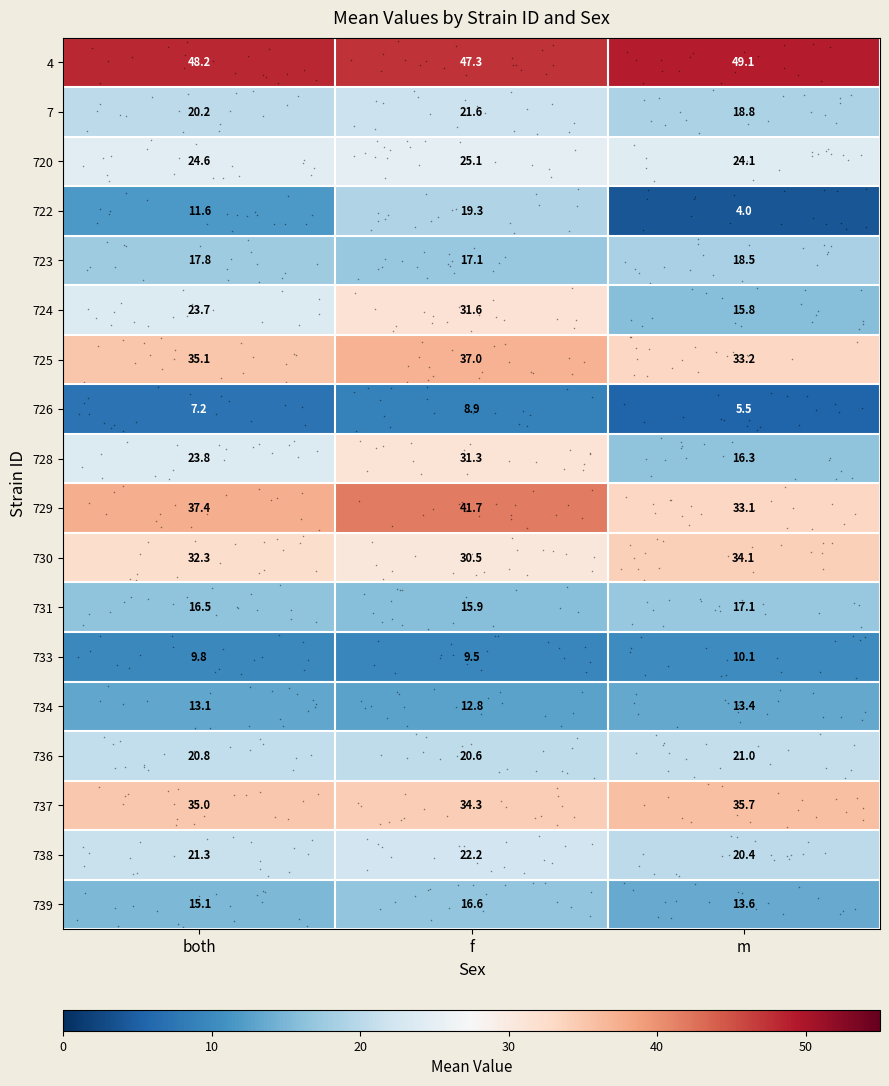

What is the minimum value shown in the chart?

4.0